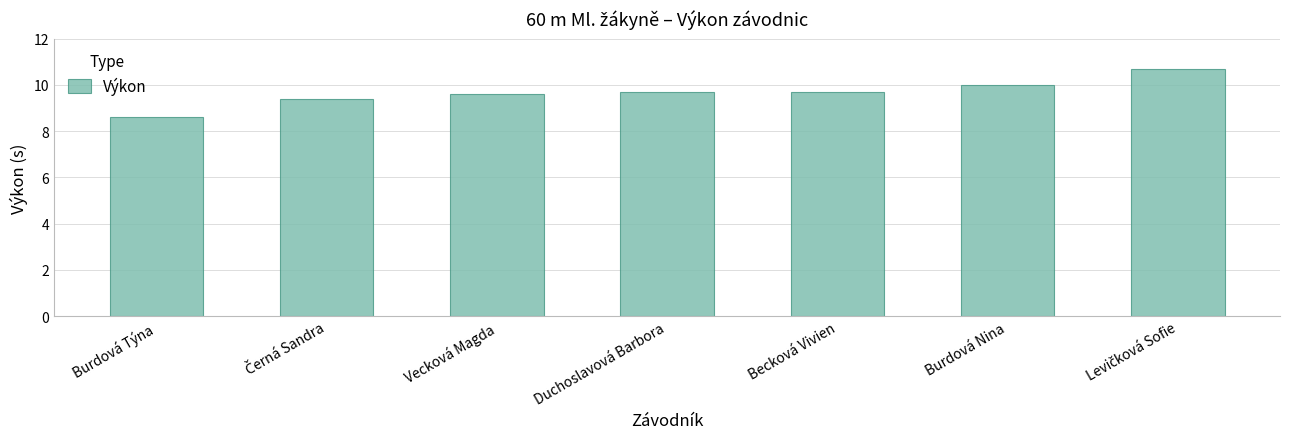

What is the value of the 4th bar from the left?

9.7